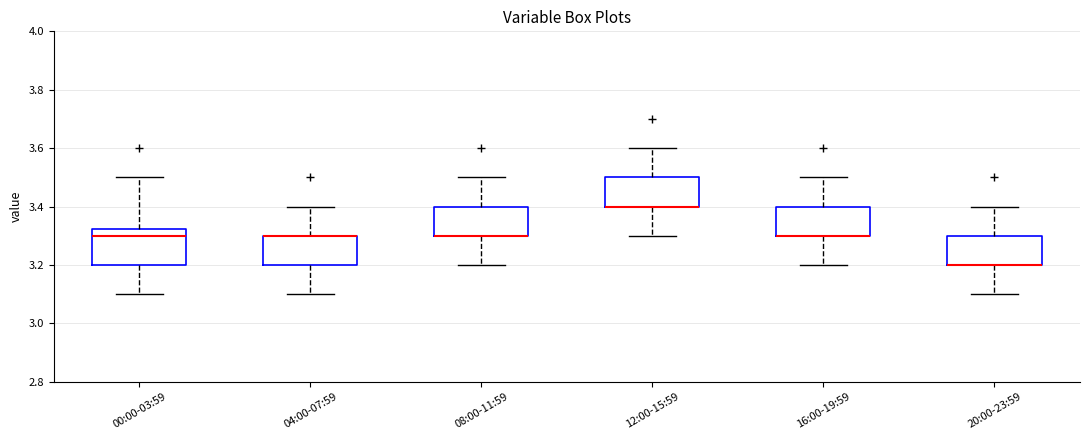

Reading left to right, read every box against the y-axis: the position of its median line, the range the box covers, and the ends of its whiskers. The values are not printed on the chart, so give them approximately, as read against the axis.

00:00-03:59: median 3.30, box 3.20 to 3.32, whiskers 3.10 to 3.50
04:00-07:59: median 3.30 (drawn on the box's upper edge), box 3.20 to 3.30, whiskers 3.10 to 3.40
08:00-11:59: median 3.30 (drawn on the box's lower edge), box 3.30 to 3.40, whiskers 3.20 to 3.50
12:00-15:59: median 3.40 (drawn on the box's lower edge), box 3.40 to 3.50, whiskers 3.30 to 3.60
16:00-19:59: median 3.30 (drawn on the box's lower edge), box 3.30 to 3.40, whiskers 3.20 to 3.50
20:00-23:59: median 3.20 (drawn on the box's lower edge), box 3.20 to 3.30, whiskers 3.10 to 3.40